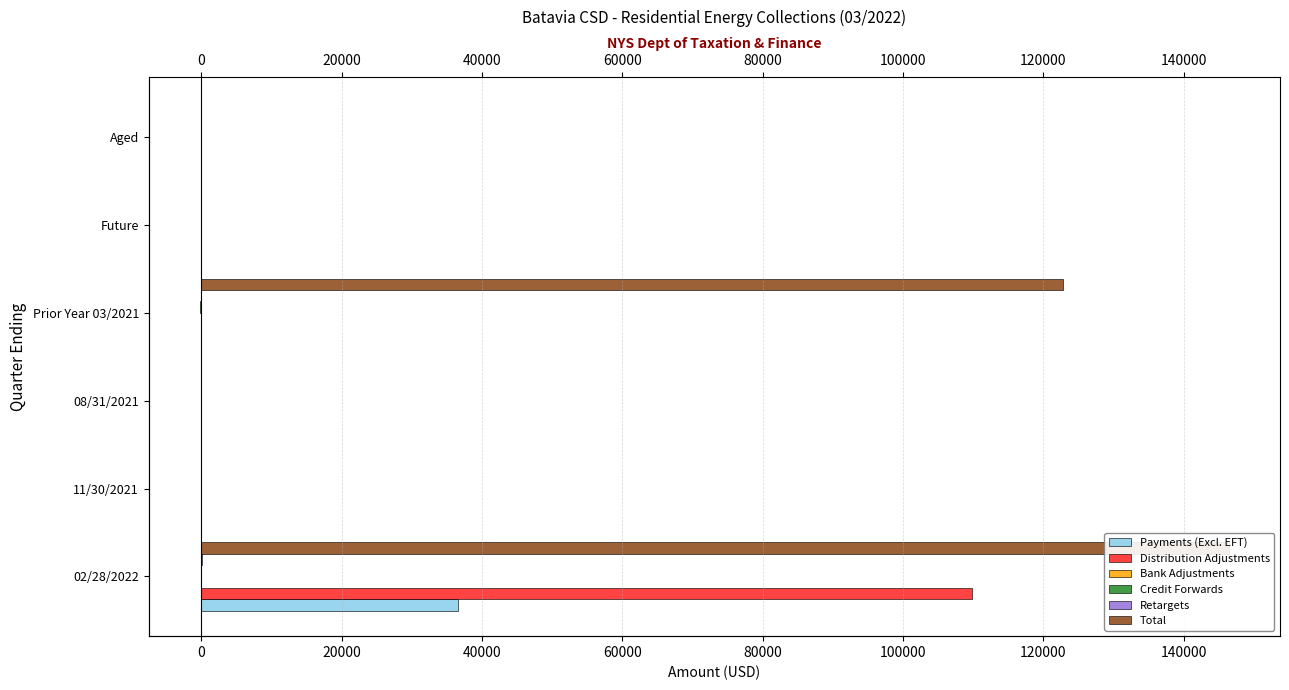

Reading right to left, extract all data points from this chart.

Payments (Excl. EFT): 0.0	0.0	0.0	0.0	0.0	36516.5
Distribution Adjustments: 0.0	0.0	0.0	0.0	0.0	109840.8
Bank Adjustments: 0.0	0.0	-39.5	0.0	0.0	0.0
Credit Forwards: 0.0	0.0	-185.4	0.0	-0.0	8.1
Retargets: 0.0	0.0	0.0	0.0	0.0	24.9
Total: 0.0	0.0	122833.3	0.0	-0.0	146390.2